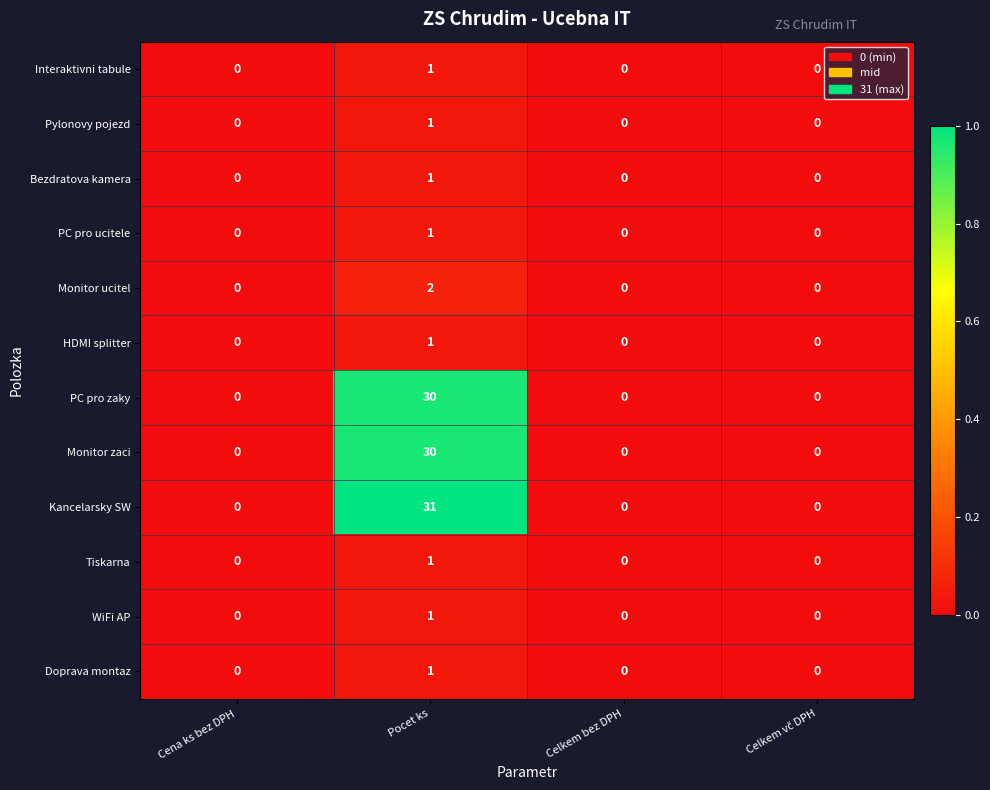

What is the average value of the Monitor zaci series?

8